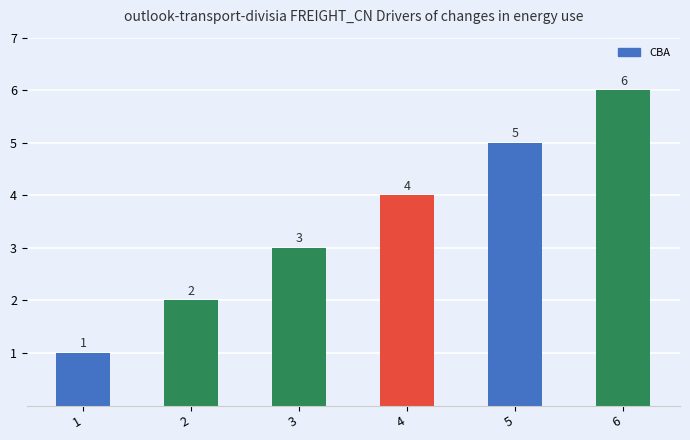

Approximately how many times larger is the value at 5 compared to 2?

2.5